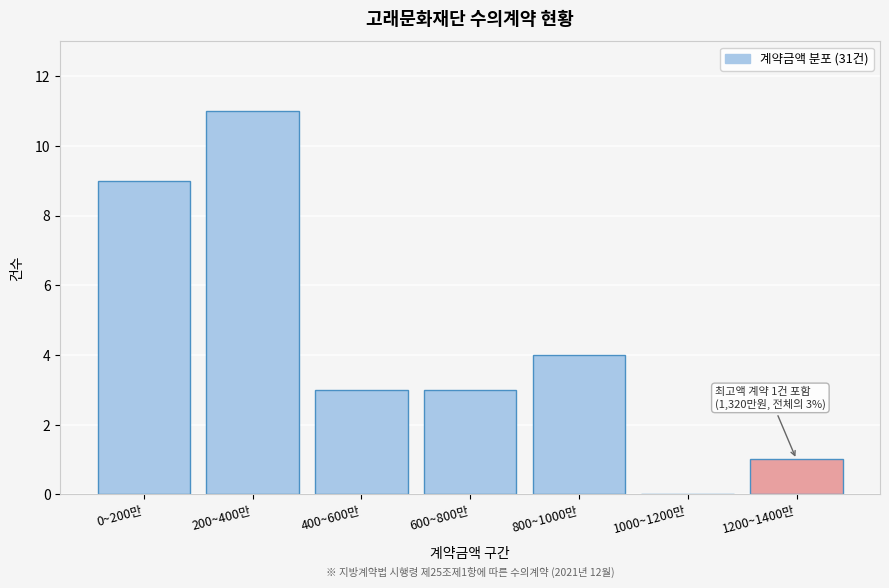

Reading right to left, transcribe all the data shown in this chart.

1200~1400만=1	1000~1200만=0	800~1000만=4	600~800만=3	400~600만=3	200~400만=11	0~200만=9